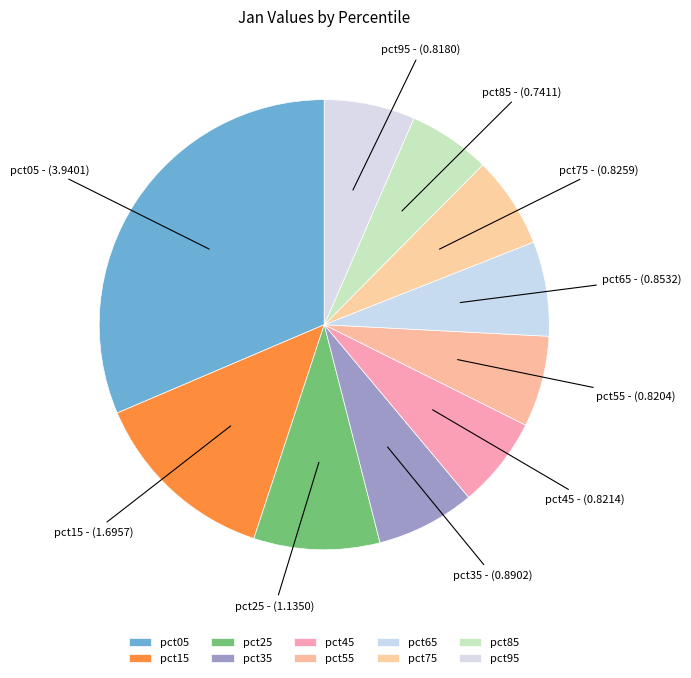

Does pct35 represent more than half of the total?

No